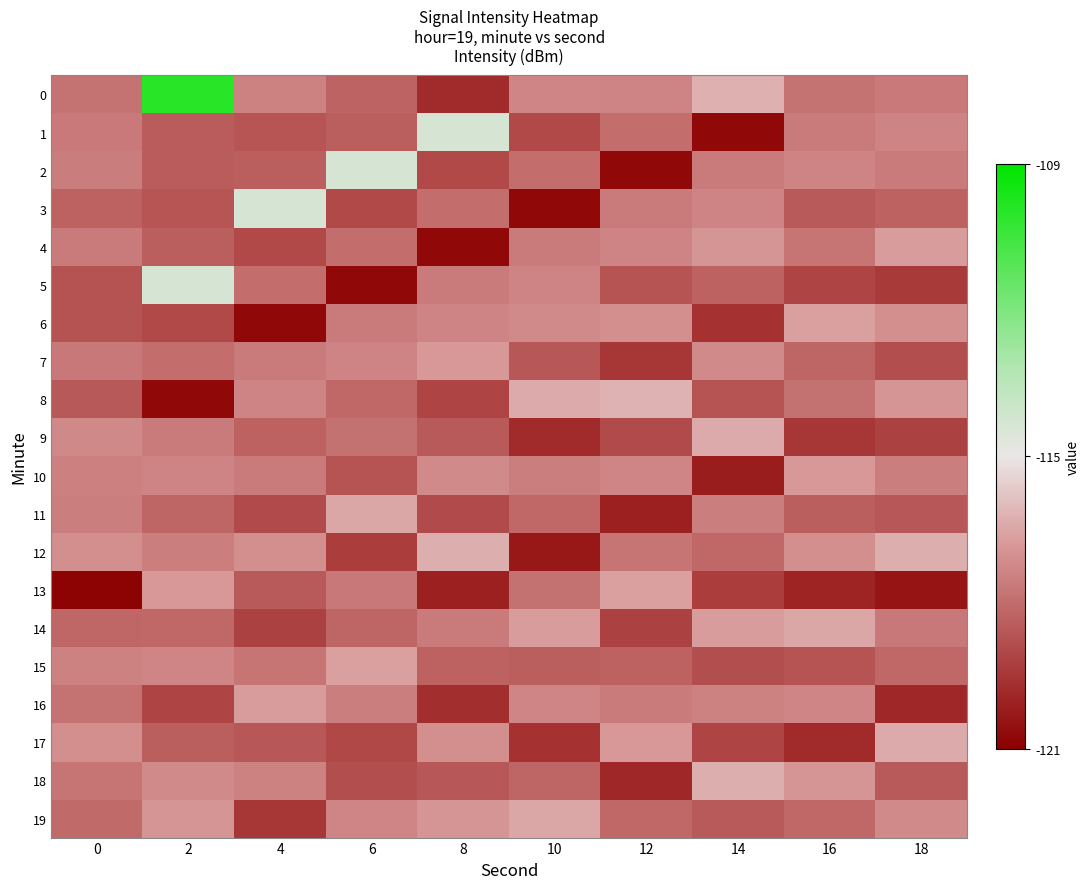

What is the total value across all series at 10?

-2362.5